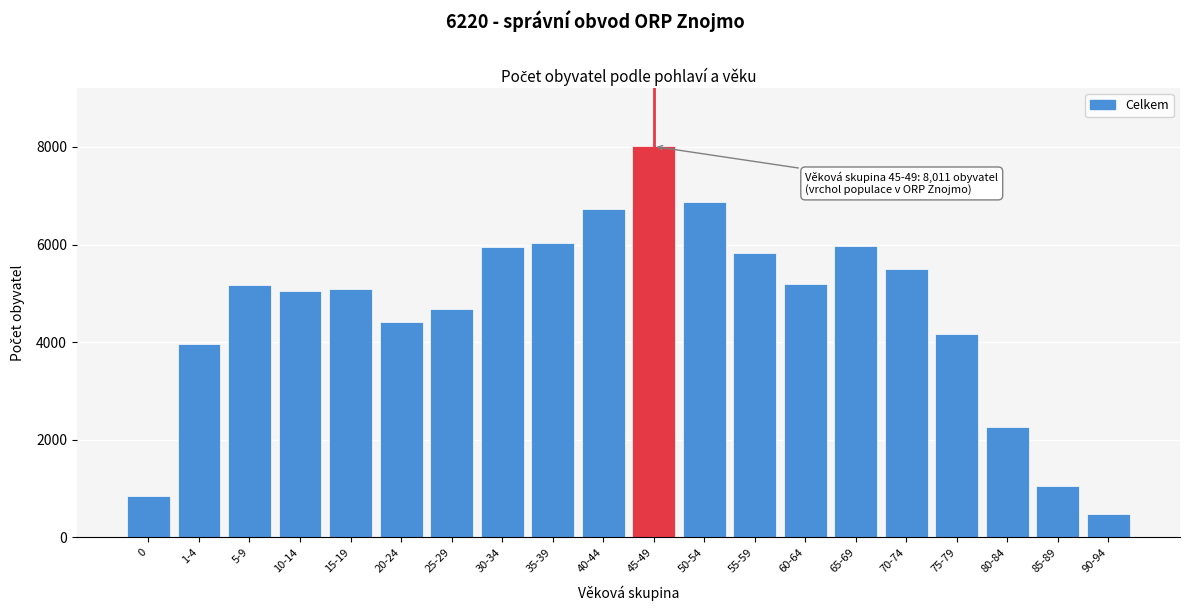

What is the label of the 3rd bar from the left?

5-9